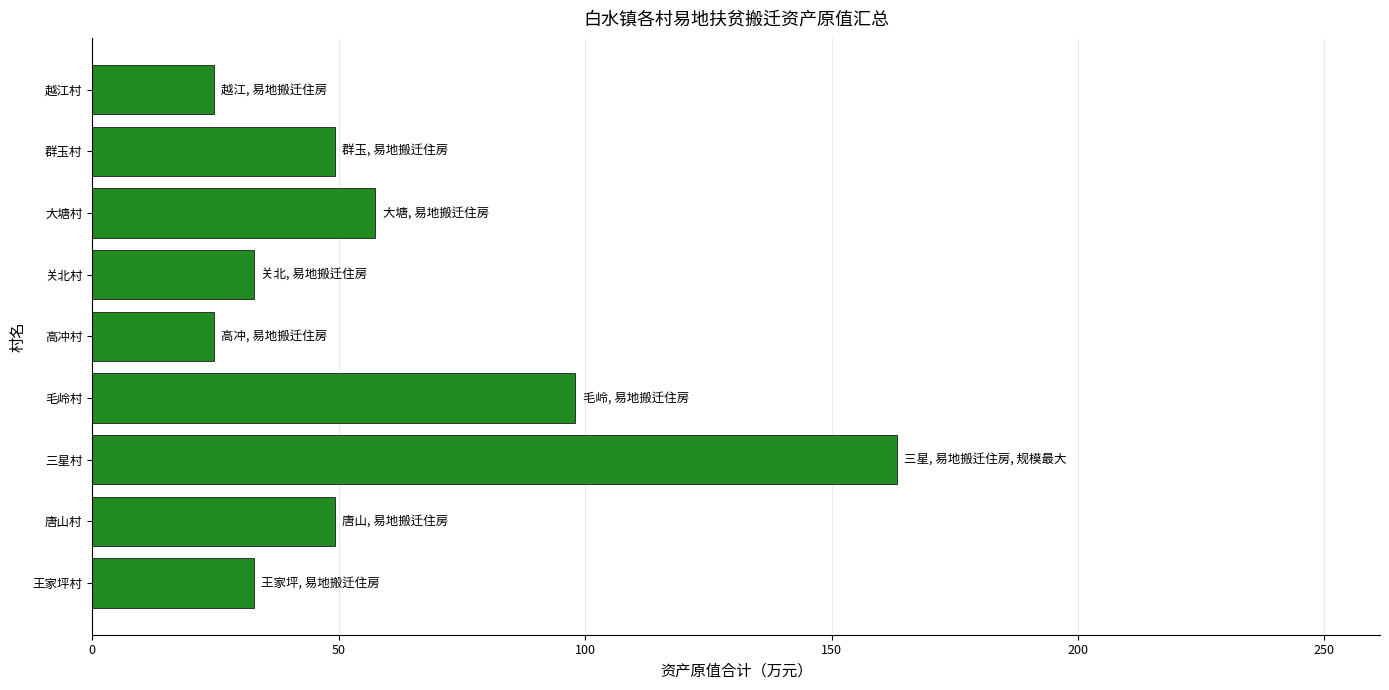

Reading bottom to top, list all the values displayed in this chart.

王家坪村=32.8	唐山村=49.2	三星村=163.3	毛岭村=98.0	高冲村=24.6	关北村=32.8	大塘村=57.4	群玉村=49.2	越江村=24.6